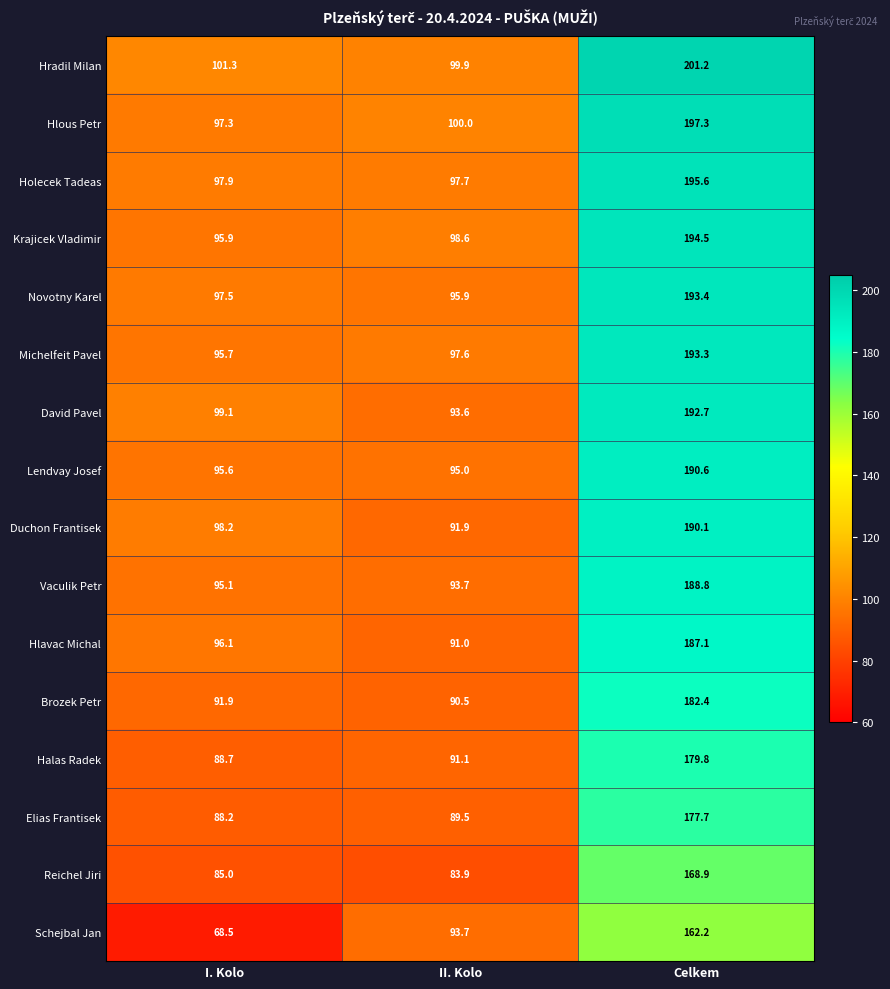

At which label does David Pavel first exceed 99?

I. Kolo